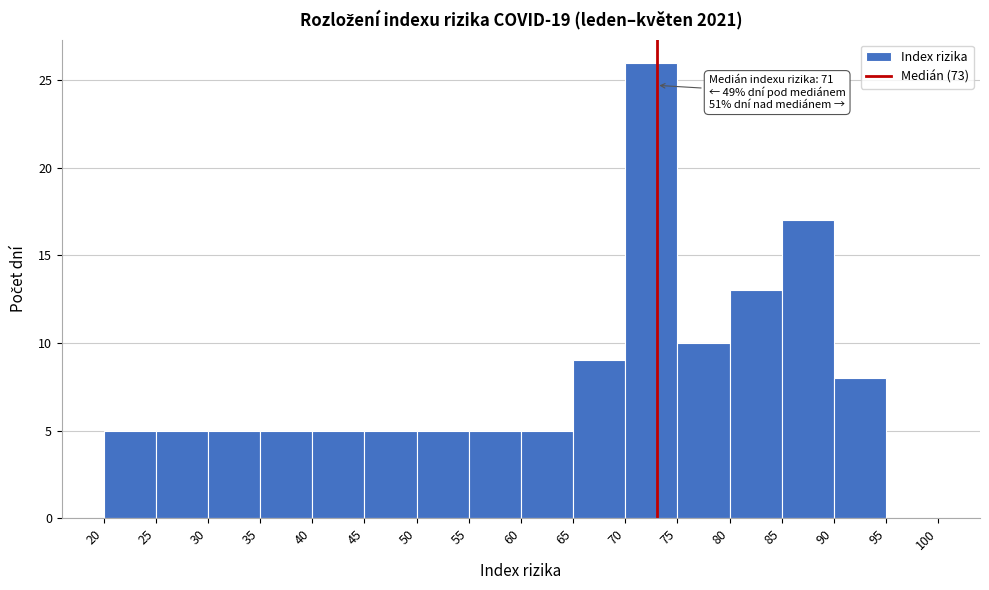

Over which range of the x-axis is the bar tallest?

70 to 75